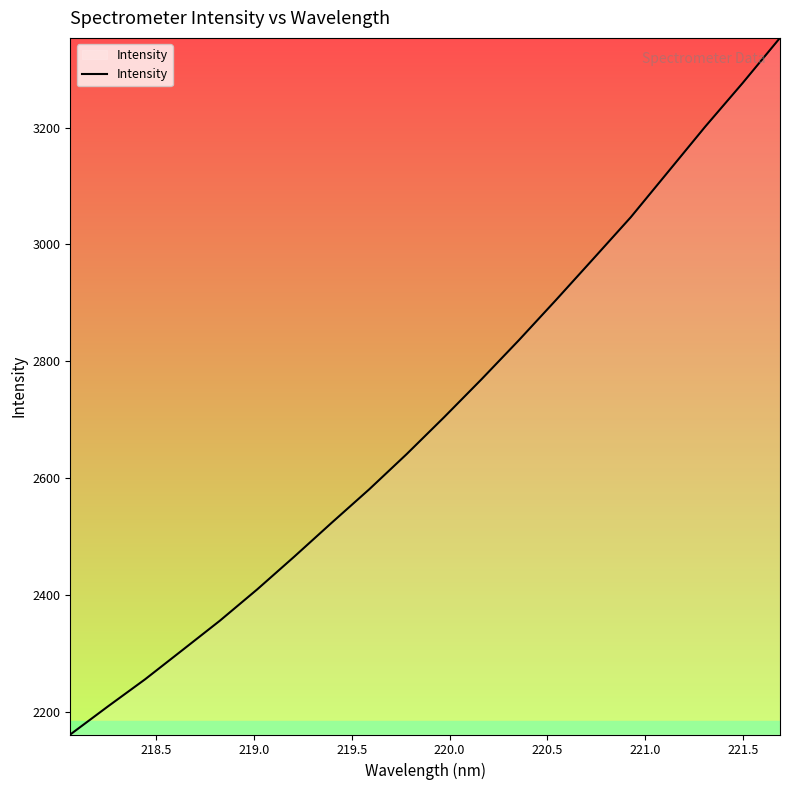

What is the difference between the second highest and second lowest values?

1067.4